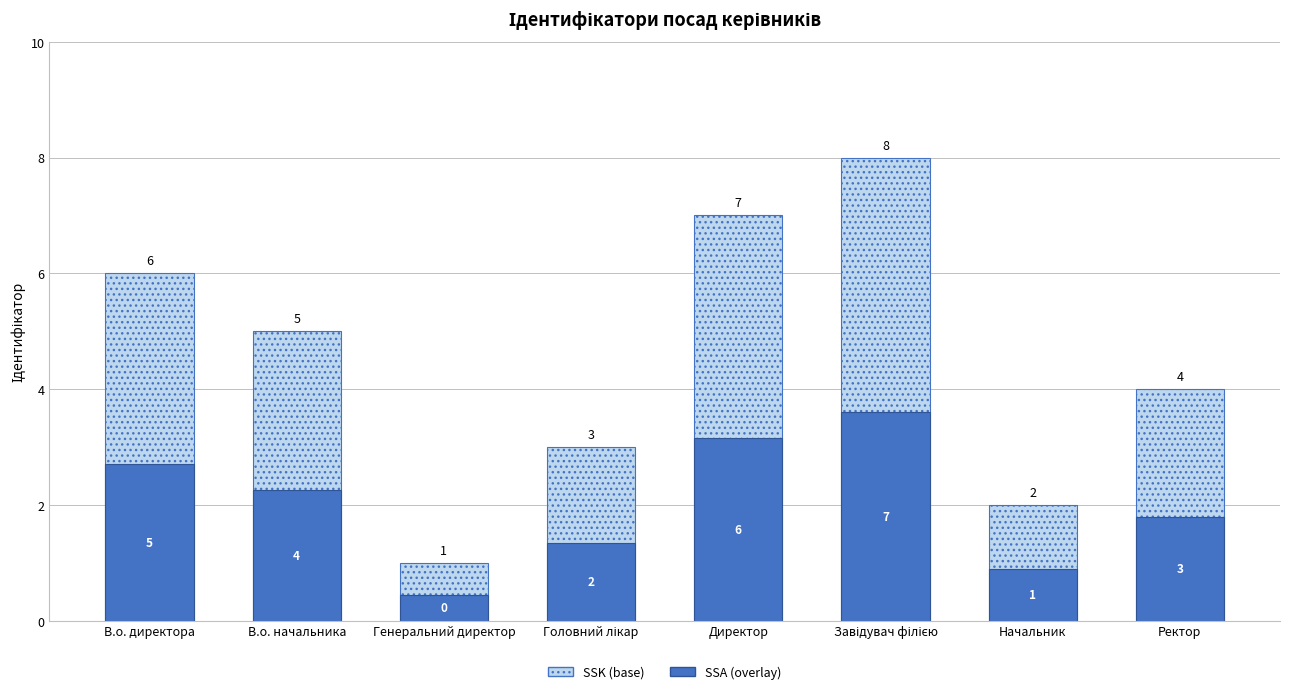

What is the lowest value of the Ідентифікатор (base) series?

1.0